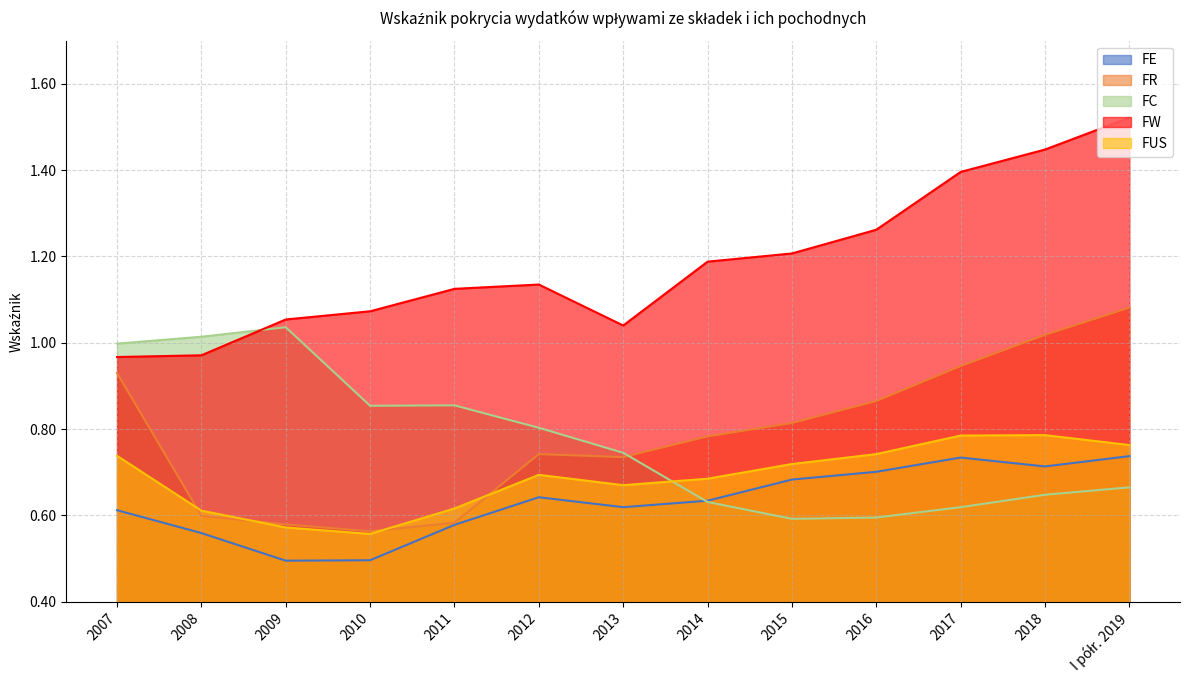

True or false: FC and FW intersect in this chart.

True